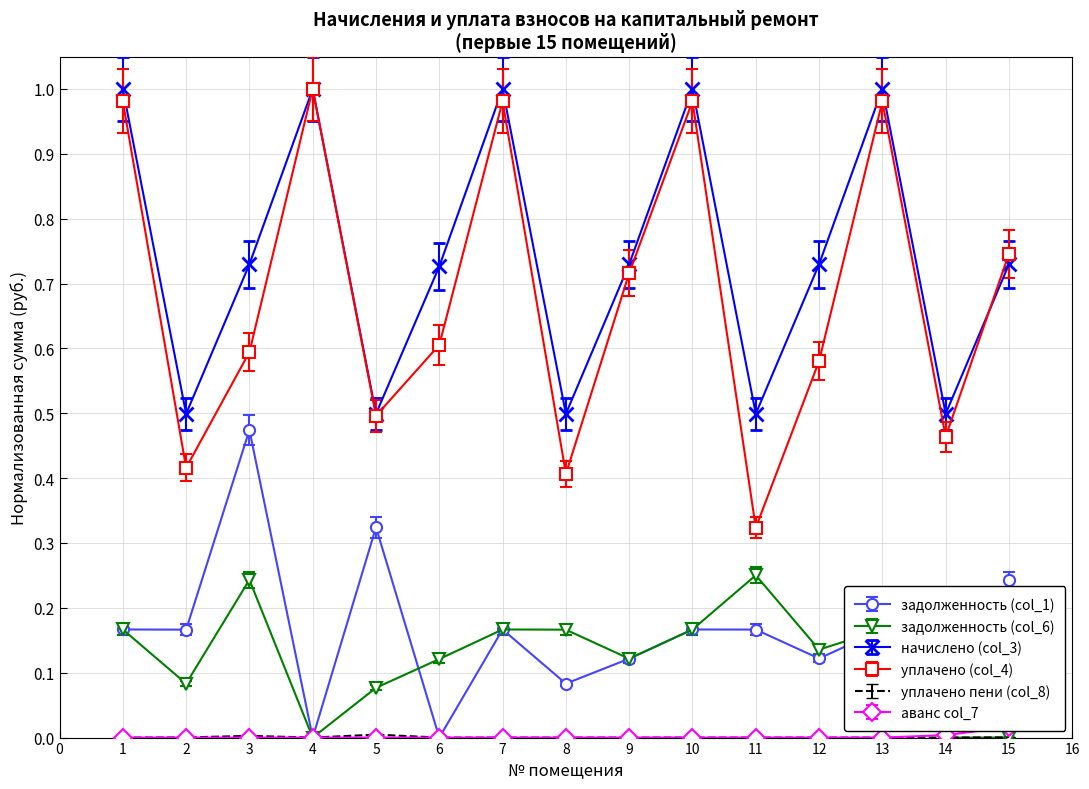

True or false: аванс col_7 and уплачено (col_4) intersect in this chart.

False